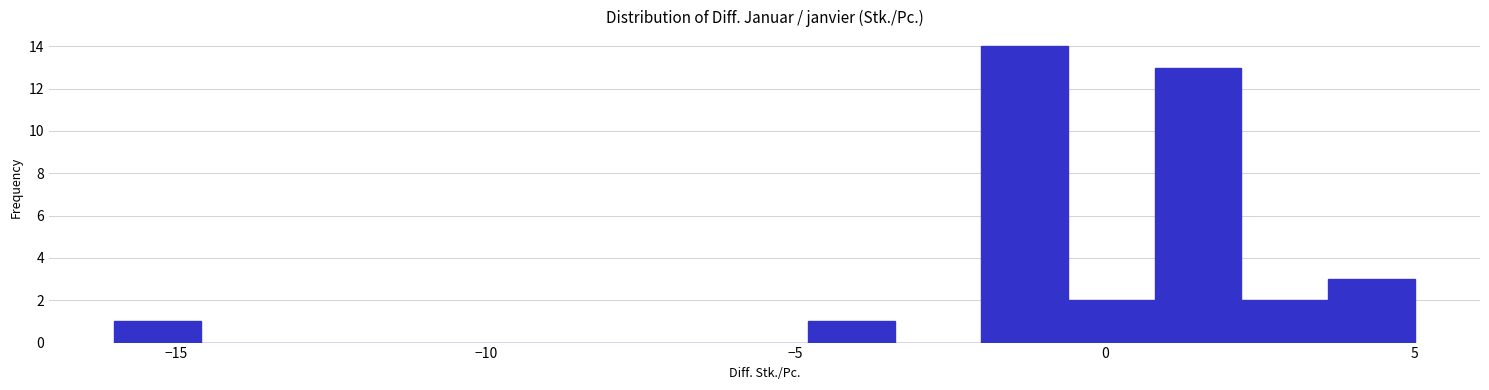

Read against the x-axis, roughly where is the centre of the tallest bar?

-1.5